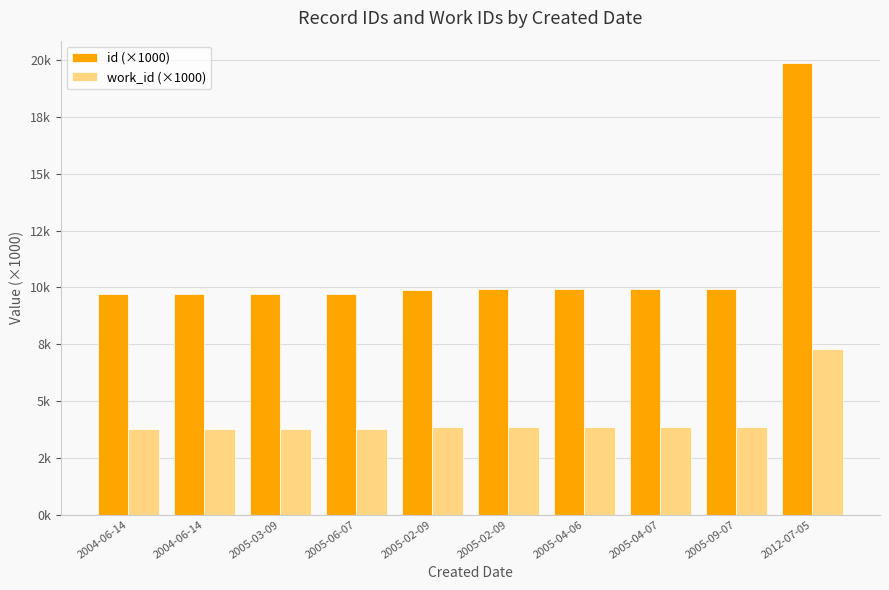

At how many categories does at least one series exceed 9?

10